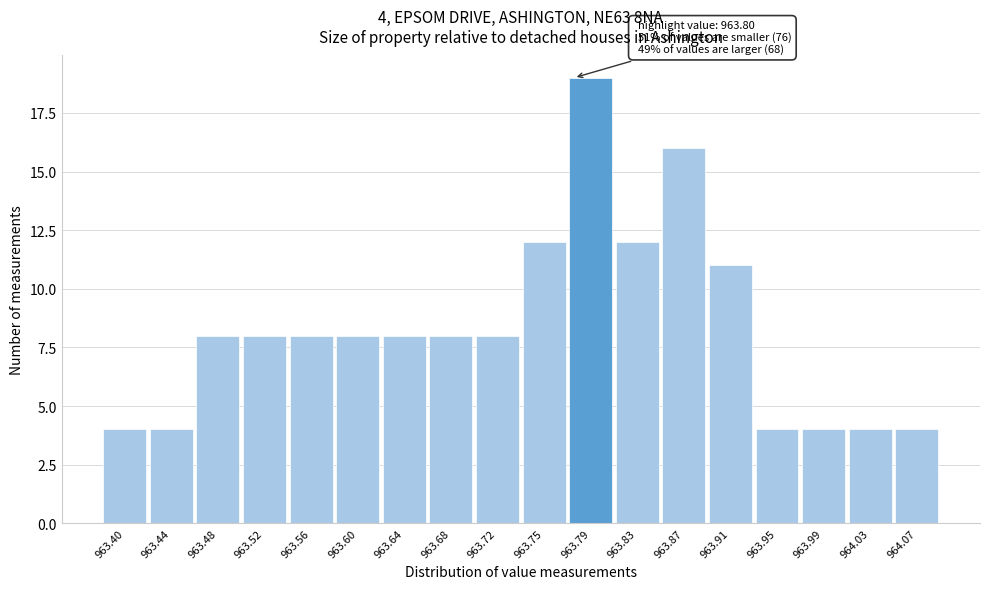

Reading right to left, extract all data points from this chart.

964.07=4	964.03=4	963.99=4	963.95=4	963.91=11	963.87=16	963.83=12	963.79=19	963.75=12	963.72=8	963.68=8	963.64=8	963.60=8	963.56=8	963.52=8	963.48=8	963.44=4	963.40=4